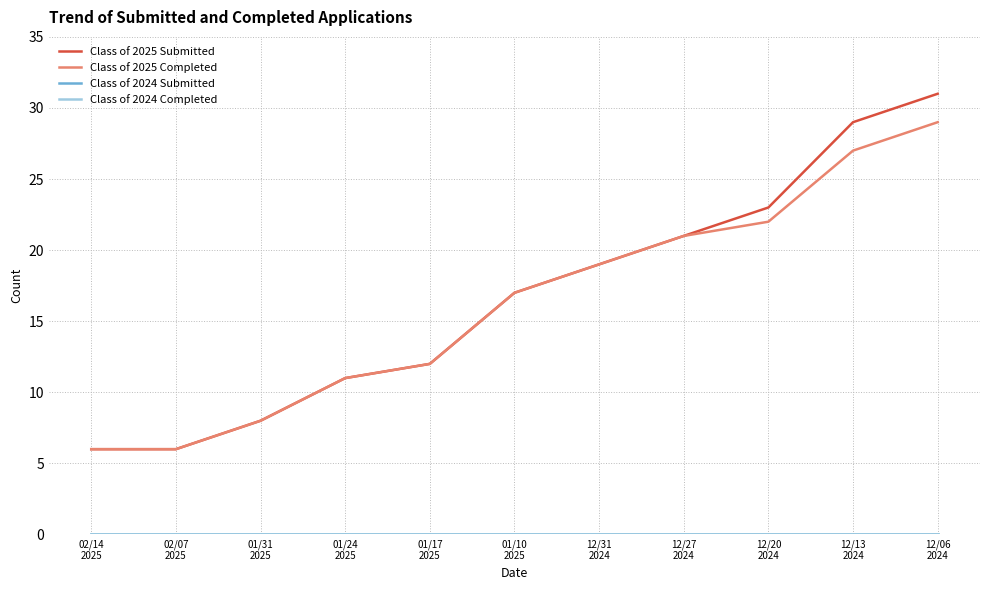

Reading left to right, what are all the values shown in this chart?

Class of 2025 Submitted: 02/14
2025=6	02/07
2025=6	01/31
2025=8	01/24
2025=11	01/17
2025=12	01/10
2025=17	12/31
2024=19	12/27
2024=21	12/20
2024=23	12/13
2024=29	12/06
2024=31
Class of 2025 Completed: 02/14
2025=6	02/07
2025=6	01/31
2025=8	01/24
2025=11	01/17
2025=12	01/10
2025=17	12/31
2024=19	12/27
2024=21	12/20
2024=22	12/13
2024=27	12/06
2024=29
Class of 2024 Submitted: 02/14
2025=0	02/07
2025=0	01/31
2025=0	01/24
2025=0	01/17
2025=0	01/10
2025=0	12/31
2024=0	12/27
2024=0	12/20
2024=0	12/13
2024=0	12/06
2024=0
Class of 2024 Completed: 02/14
2025=0	02/07
2025=0	01/31
2025=0	01/24
2025=0	01/17
2025=0	01/10
2025=0	12/31
2024=0	12/27
2024=0	12/20
2024=0	12/13
2024=0	12/06
2024=0